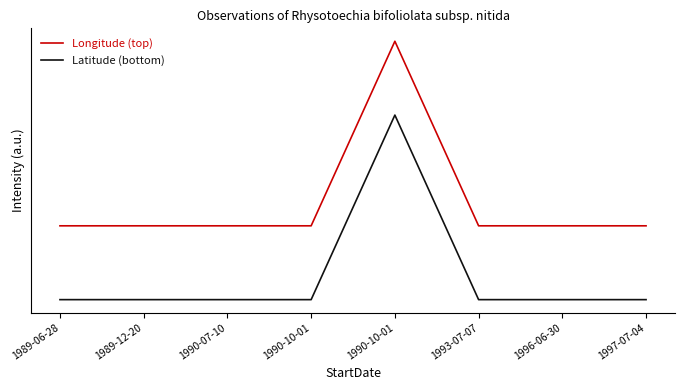

Between 1990-07-10 and 1996-06-30, which is larger?

1990-07-10